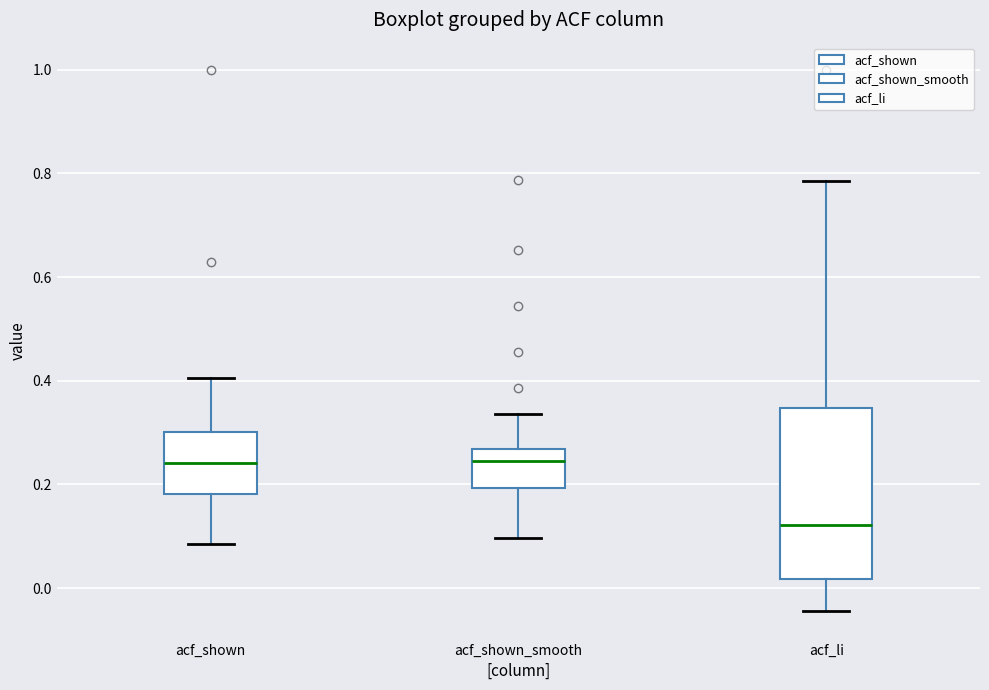

Which box is the tallest, from its lower edge to its upper edge?

acf_li